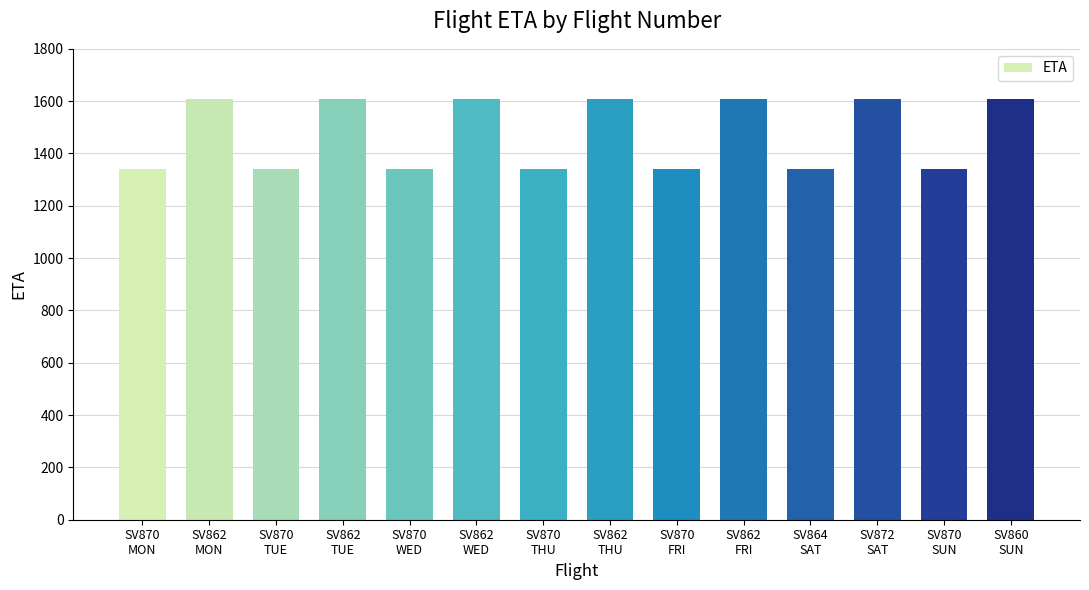

What is the change in value from SV870
WED to SV862
WED?

+270